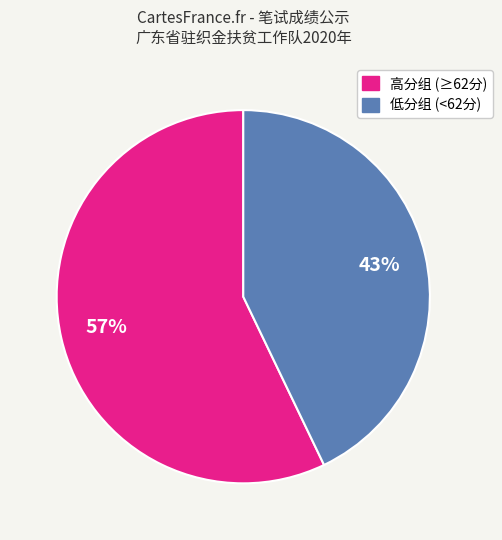

How many segments does this pie chart have?

2